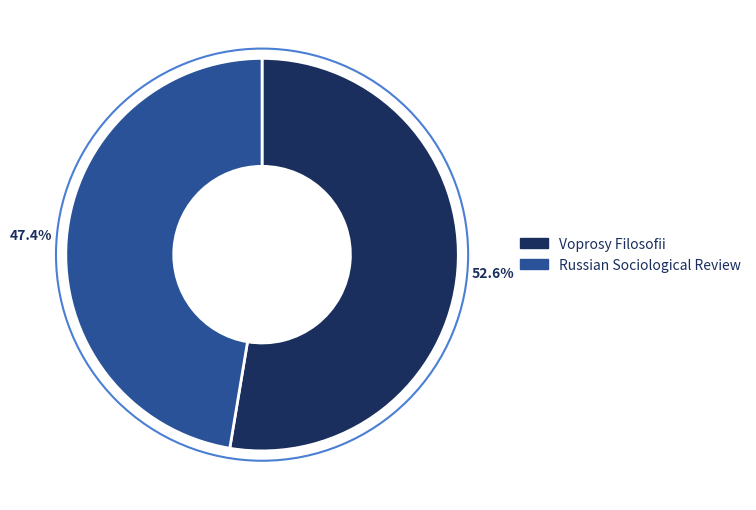

Which slice is the largest?

Voprosy Filosofii